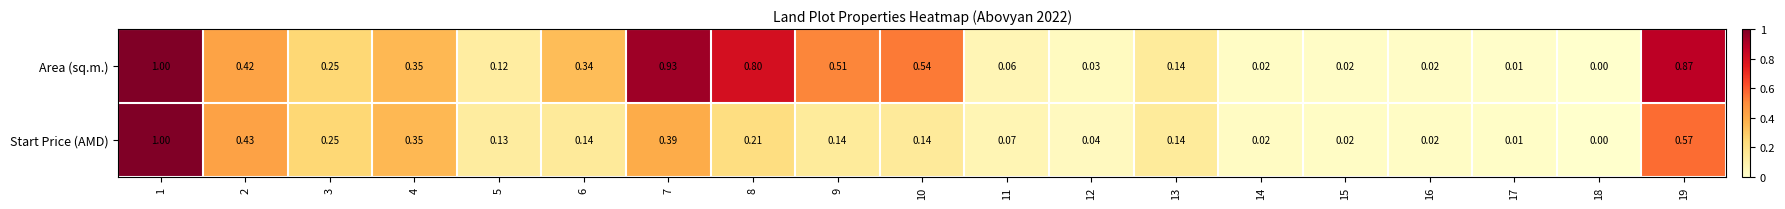

Is the value of Start Price (AMD) at 14 greater than the value of Area (sq.m.) at 6?

No